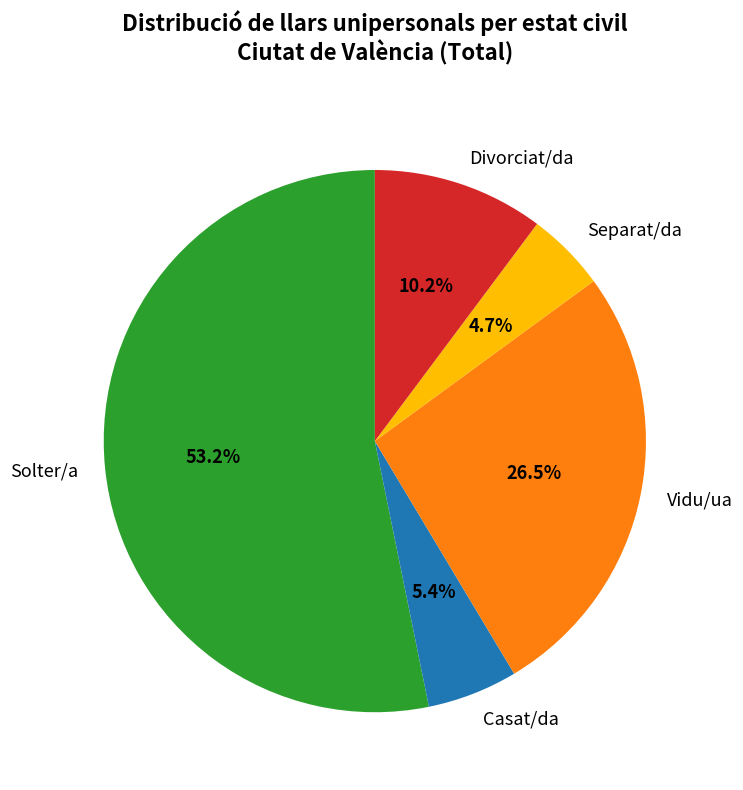

What percentage do Divorciat/da and Casat/da together represent?

15.6%